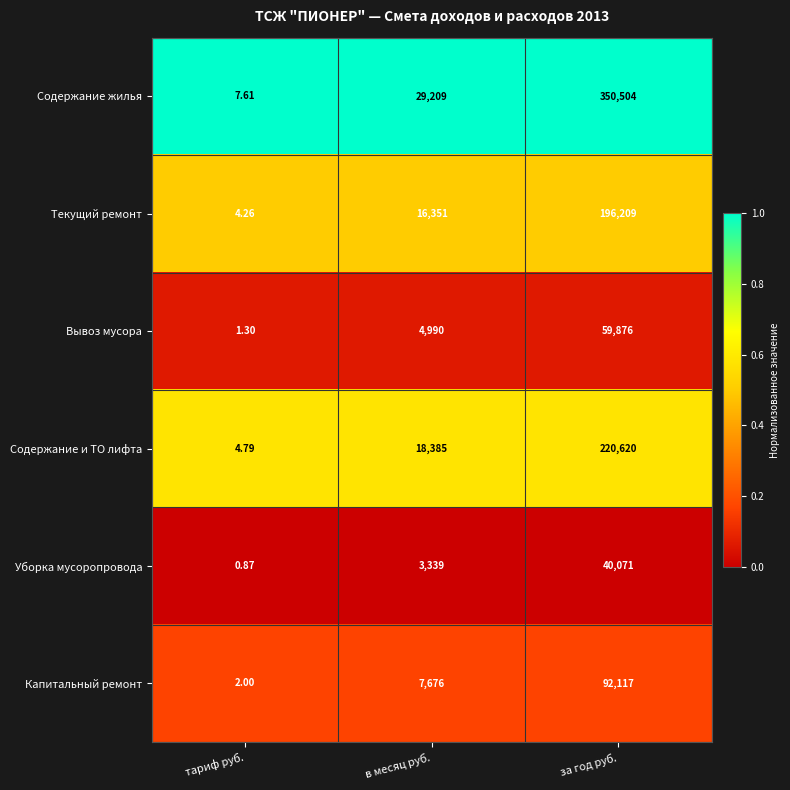

List the series in order of their peak value, highest first.

Содержание жилья, Содержание и ТО лифта, Текущий ремонт, Капитальный ремонт, Вывоз мусора, Уборка мусоропровода